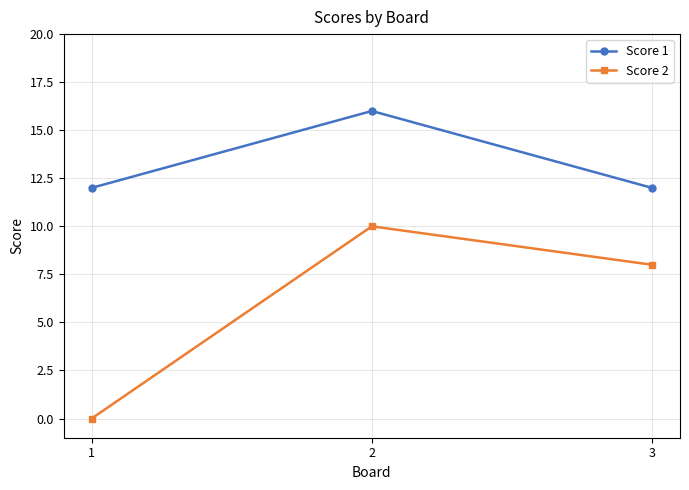

Read the Score 1 value at 2.

16